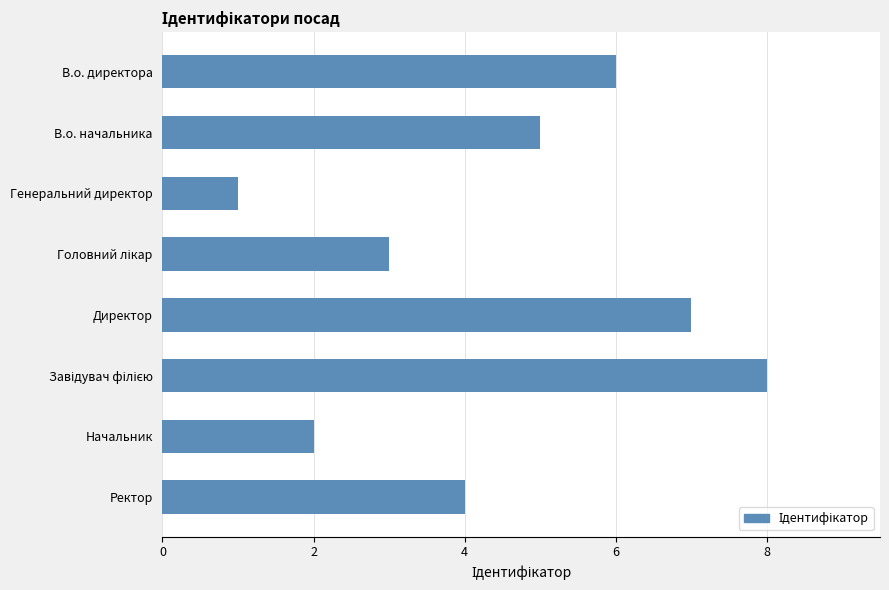

What position from the top is Начальник?

7